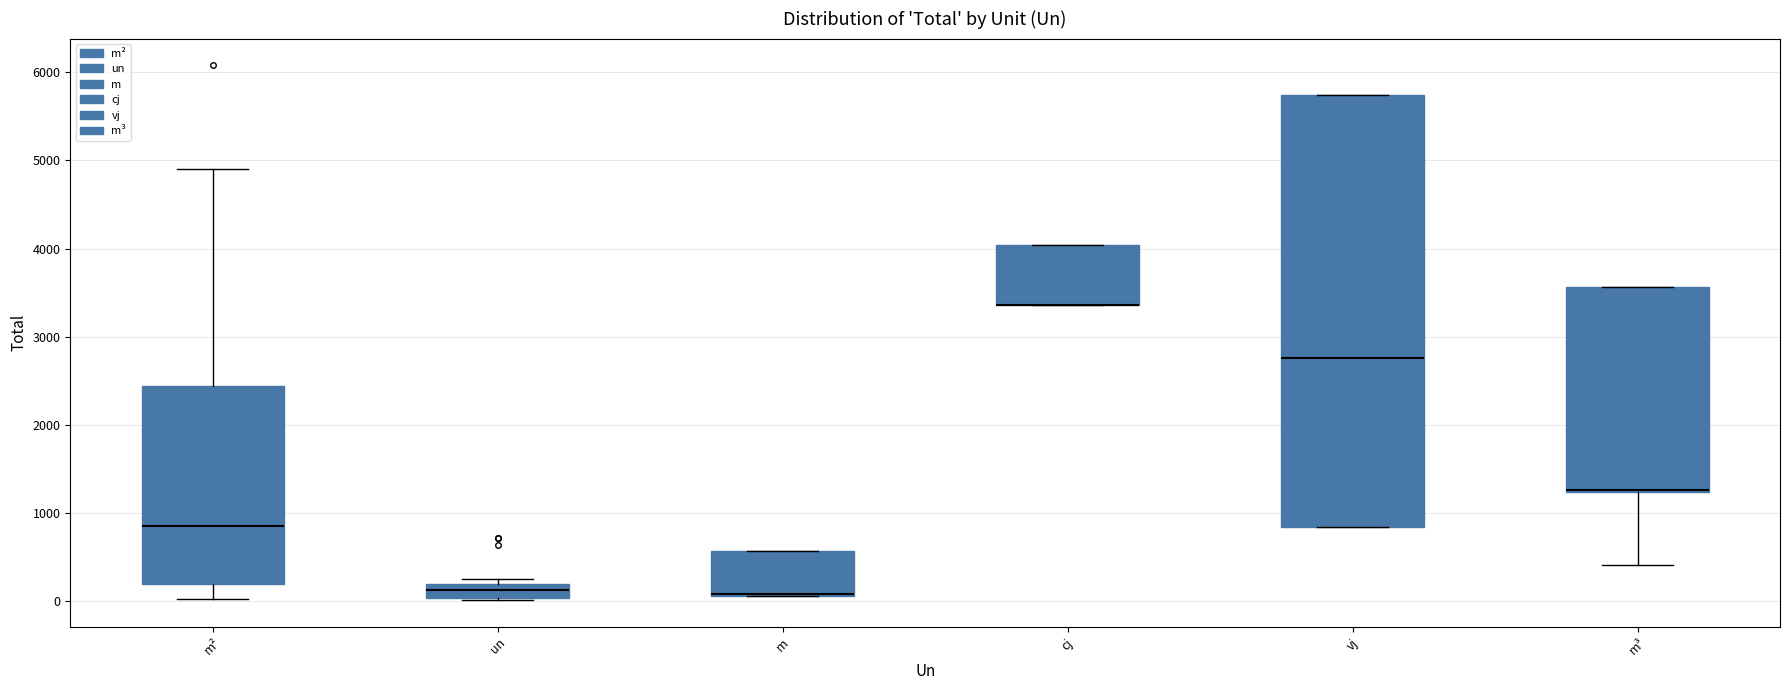

Reading left to right, transcribe this box plot: for each box, give where its median line is, the range the box spans, and where its two whiskers end, as read against the y-axis. The values are not printed on the chart, so give them approximately, as read against the axis.

m²: median 800, box 200 to 2400, whiskers 0 to 4900
un: median 100, box 0 to 200, whiskers 0 to 300
m: median 100, box 100 to 600, whiskers 100 to 600
cj: median 3400 (drawn on the box's lower edge), box 3400 to 4000, whiskers 3400 to 4000
vj: median 2800, box 800 to 5700, whiskers 800 to 5700
m³: median 1300, box 1200 to 3600, whiskers 400 to 3600